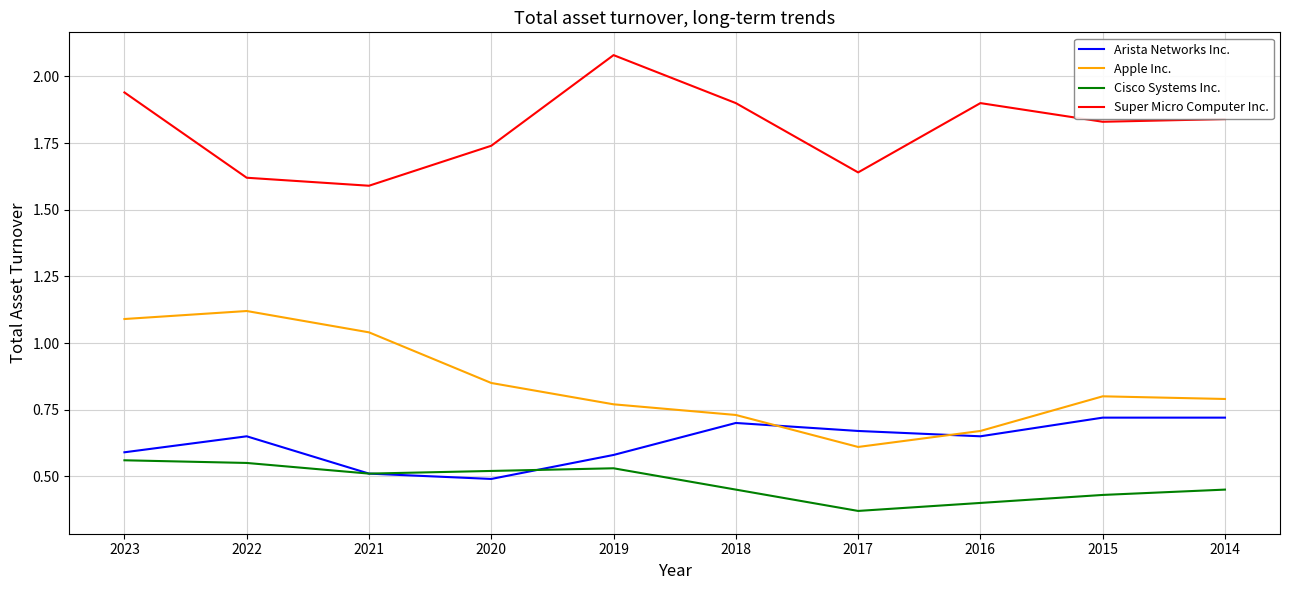

Between 2019 and 2014, which series saw the biggest shift?

Super Micro Computer Inc.